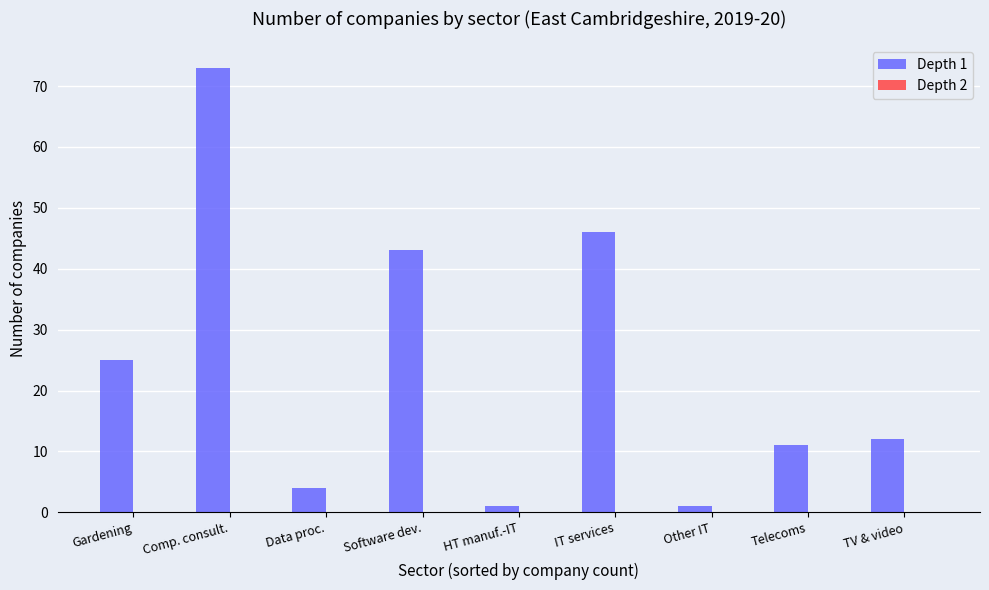

Reading left to right, transcribe all the data shown in this chart.

Gardening=25	Comp. consult.=73	Data proc.=4	Software dev.=43	HT manuf.-IT=1	IT services=46	Other IT=1	Telecoms=11	TV & video=12